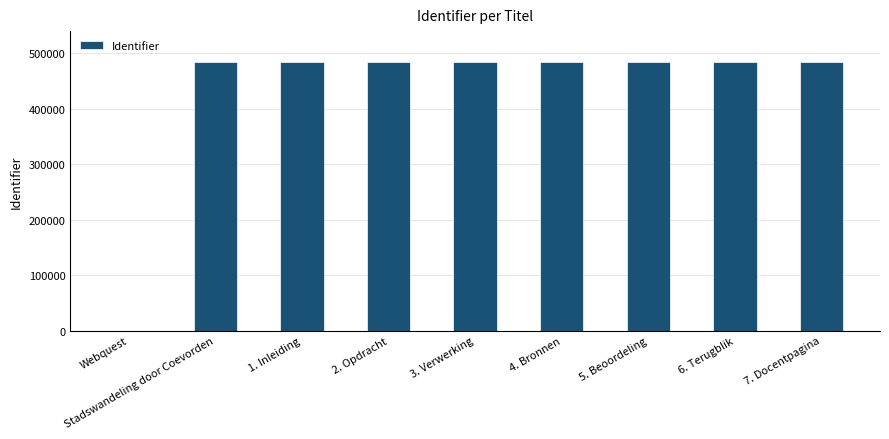

What is the sum of the values at 3. Verwerking and 4. Bronnen?

968833